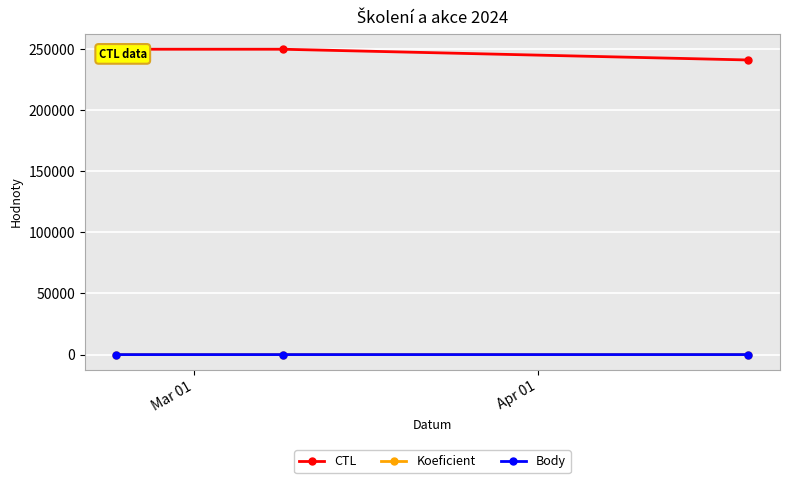

The value of Koeficient at Mar 01 is 0.4. True or false?

False